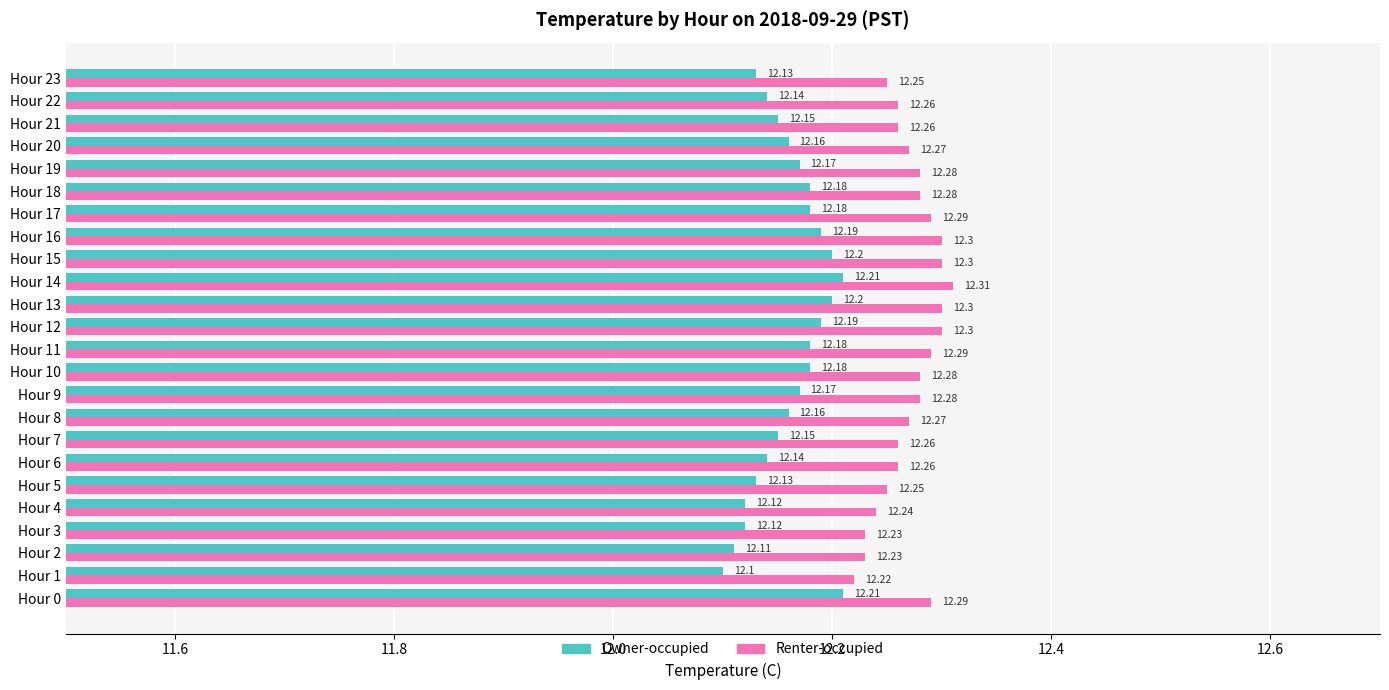

List the series in order of their peak value, highest first.

Renter-occupied, Owner-occupied